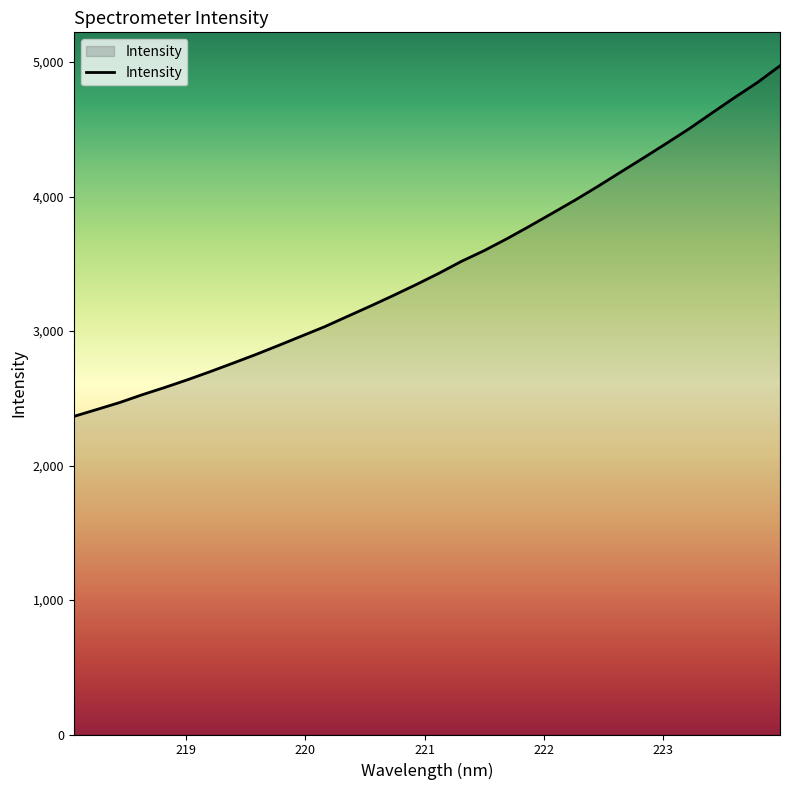

What is the difference between the maximum and minimum values?

2607.4